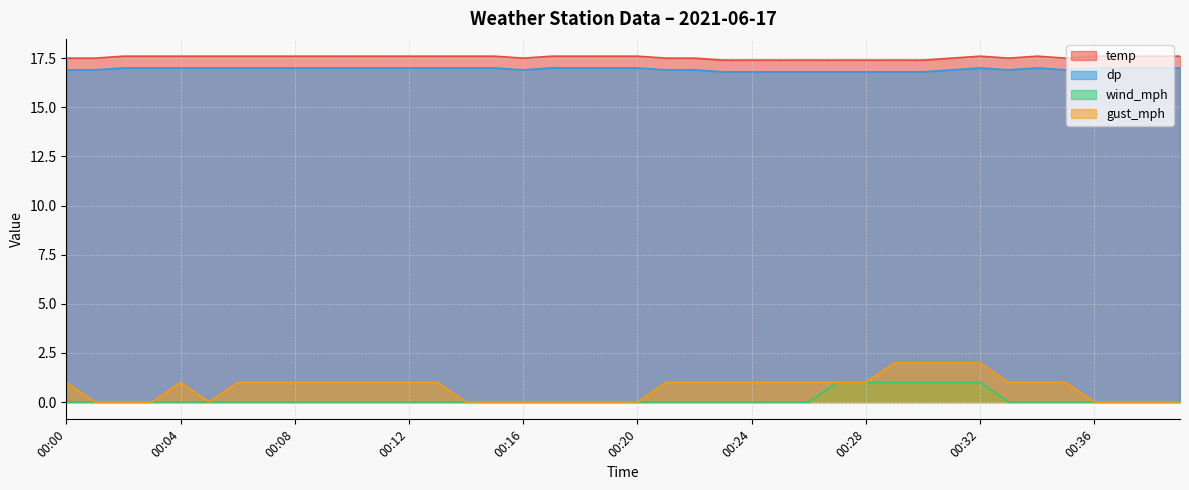

How many lines are shown in the chart?

4